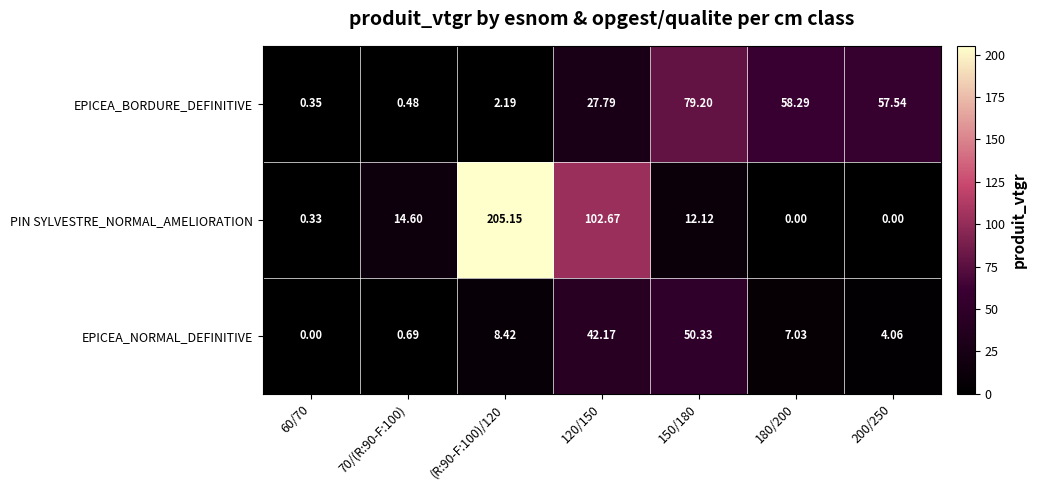

Is the value of EPICEA_BORDURE_DEFINITIVE at 70/(R:90-F:100) greater than the value of EPICEA_NORMAL_DEFINITIVE at 120/150?

No